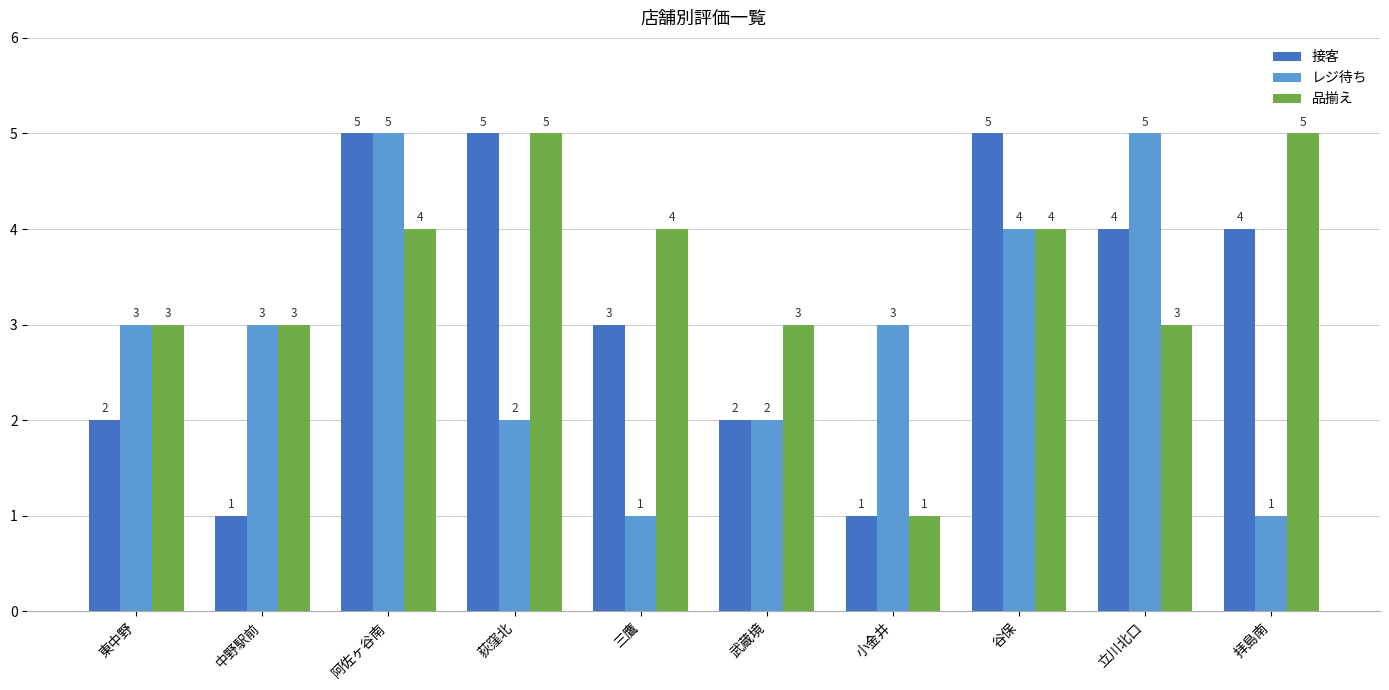

Reading right to left, transcribe all the data shown in this chart.

接客: 拝島南=4	立川北口=4	谷保=5	小金井=1	武蔵境=2	三鷹=3	荻窪北=5	阿佐ヶ谷南=5	中野駅前=1	東中野=2
レジ待ち: 拝島南=1	立川北口=5	谷保=4	小金井=3	武蔵境=2	三鷹=1	荻窪北=2	阿佐ヶ谷南=5	中野駅前=3	東中野=3
品揃え: 拝島南=5	立川北口=3	谷保=4	小金井=1	武蔵境=3	三鷹=4	荻窪北=5	阿佐ヶ谷南=4	中野駅前=3	東中野=3